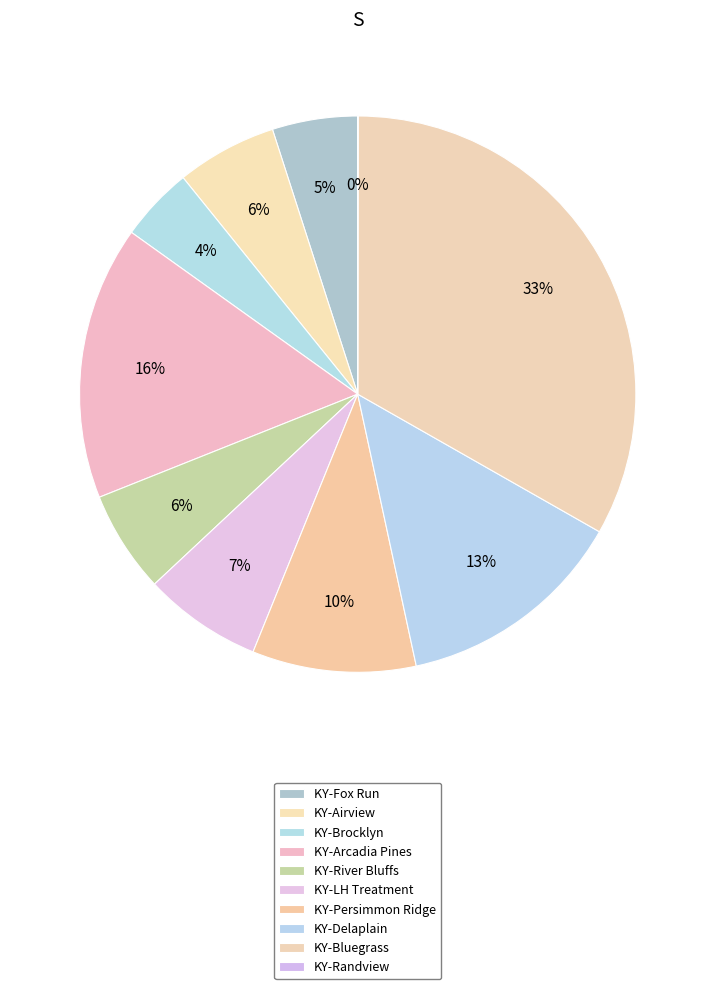

Is KY-Fox Run the majority of the pie?

No